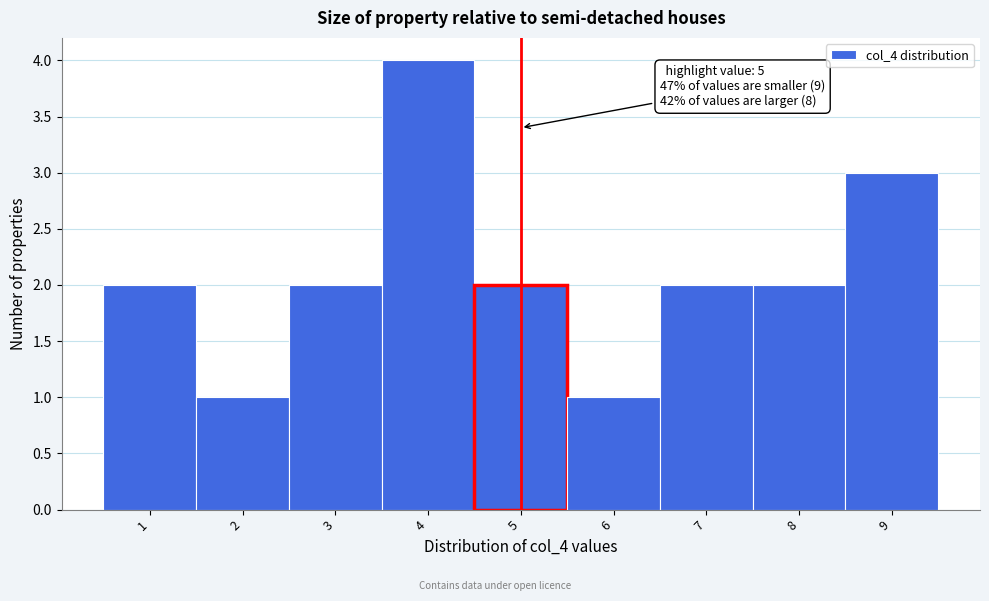

Over which range of the x-axis is the bar tallest?

3.5 to 4.5